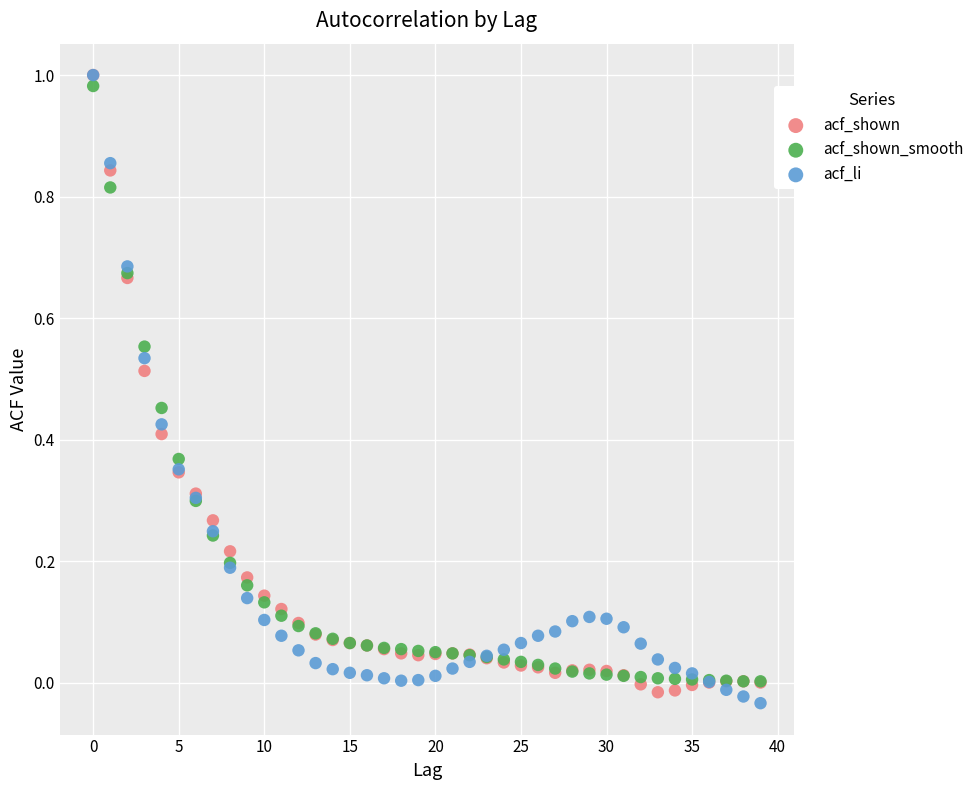

Which series contains the lowest Y value?

acf_li